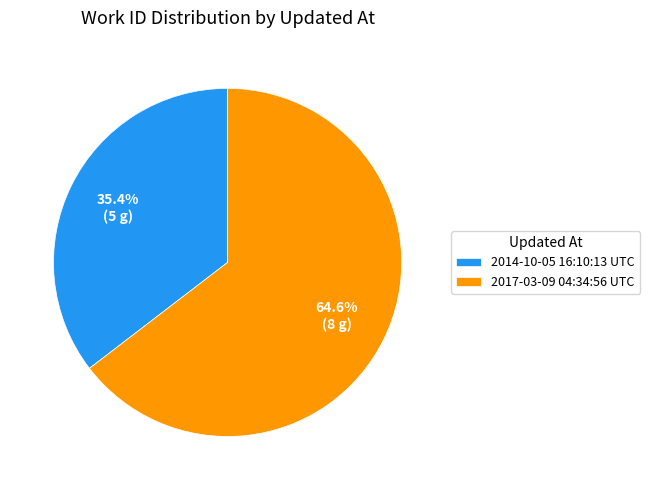

To the nearest percent, what portion does 2014-10-05 16:10:13 UTC represent?

35%